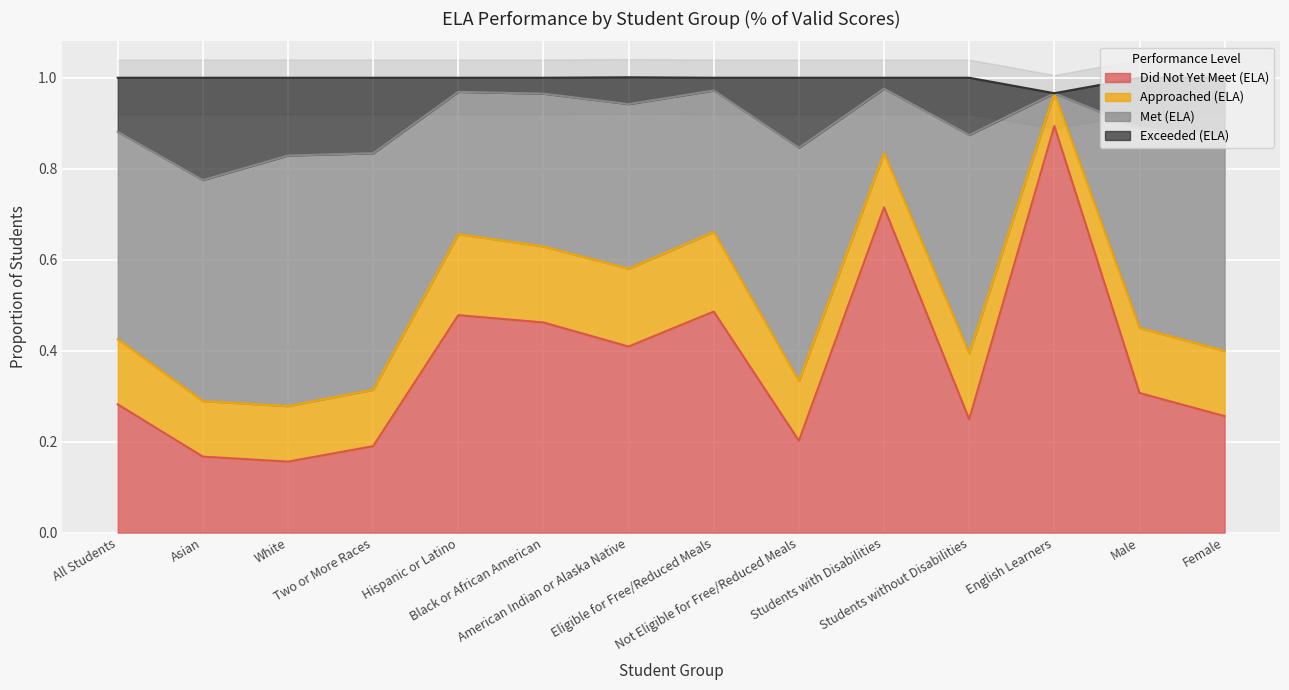

What is the difference between the second highest and second lowest values in the Did Not Yet Meet (ELA) series?

0.5